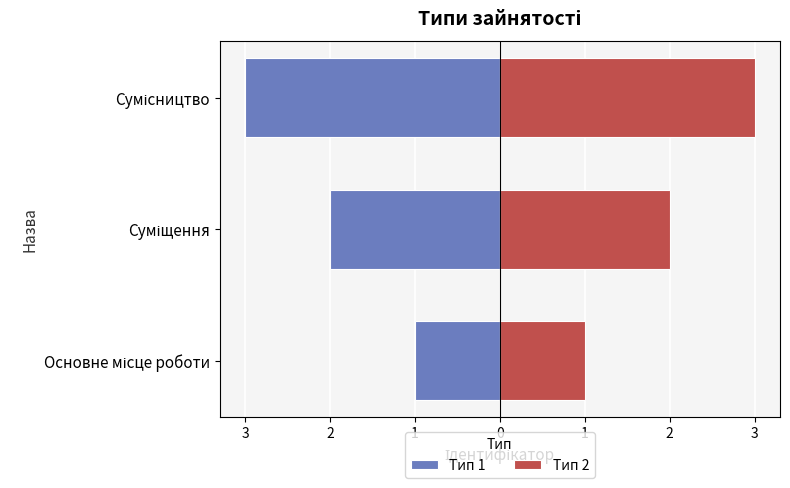

What is the sum of all Тип 2 values?

6